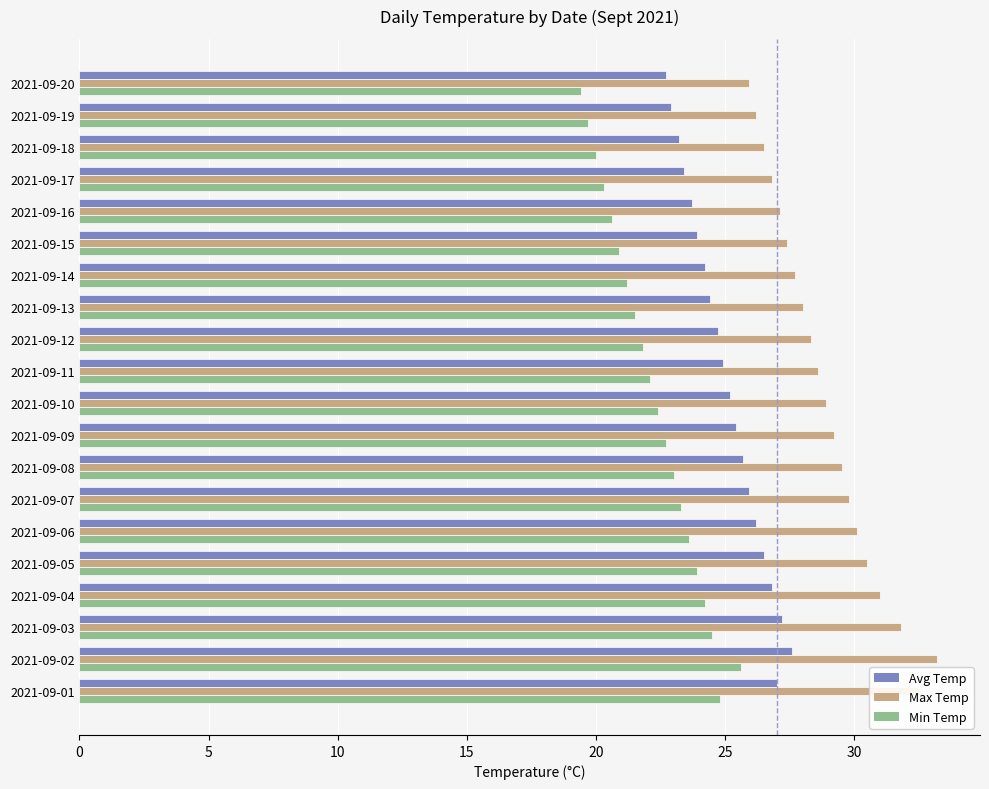

The value of Max Temp at 2021-09-20 is 36.9. True or false?

False